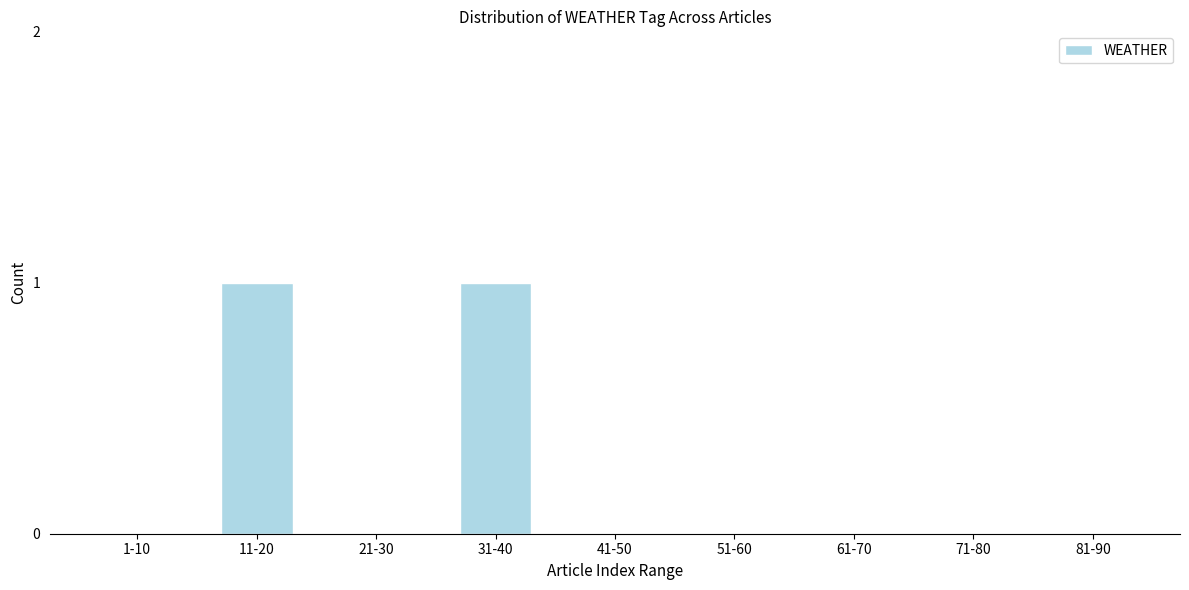

Reading left to right, what are all the values shown in this chart?

1-10=0	11-20=1	21-30=0	31-40=1	41-50=0	51-60=0	61-70=0	71-80=0	81-90=0